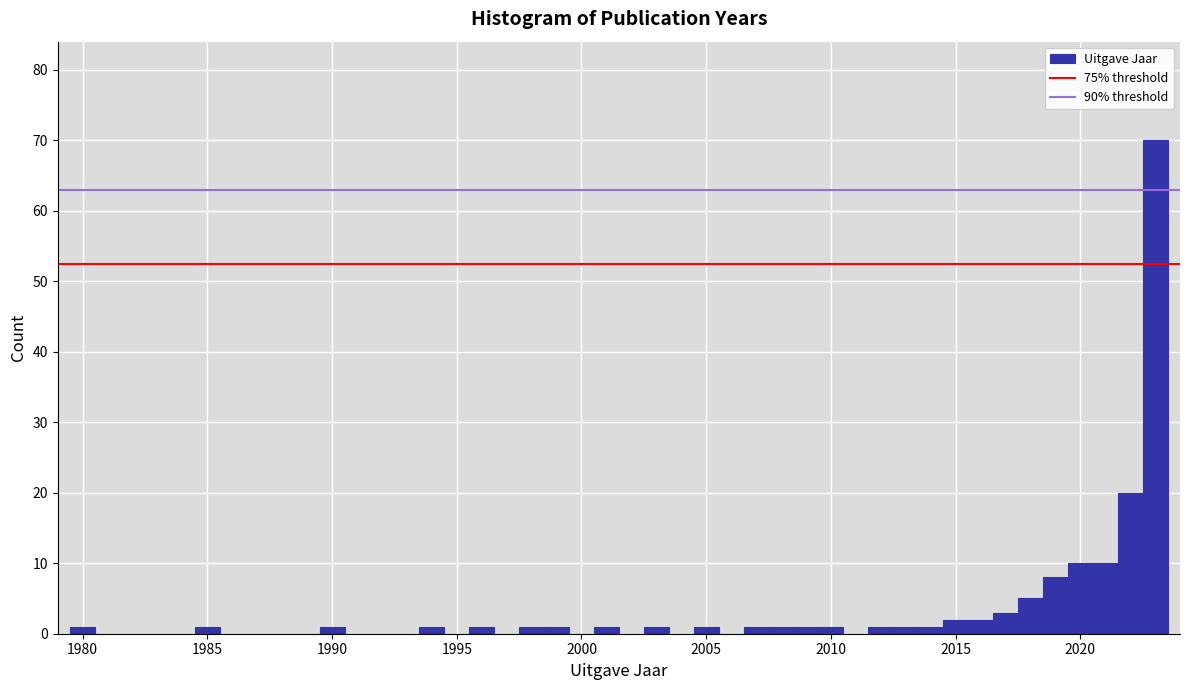

Around what value on the x-axis is the tallest bar? Give the approximate position of its centre, as read against the axis.

2023.0